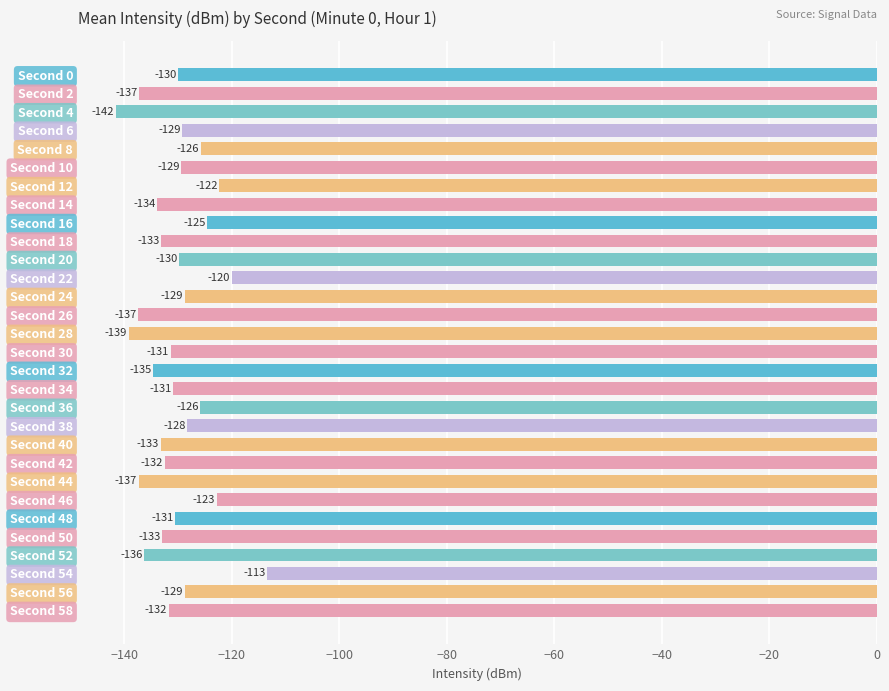

The value at Second 10 is -129.3. True or false?

True